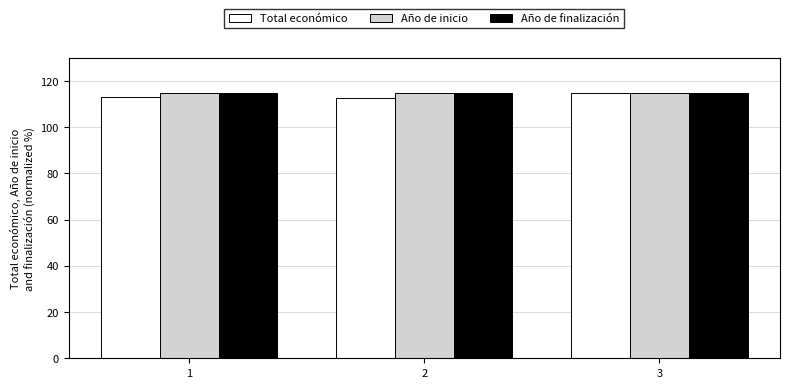

What is the sum of the Total económico values at 3 and 2?

227.6